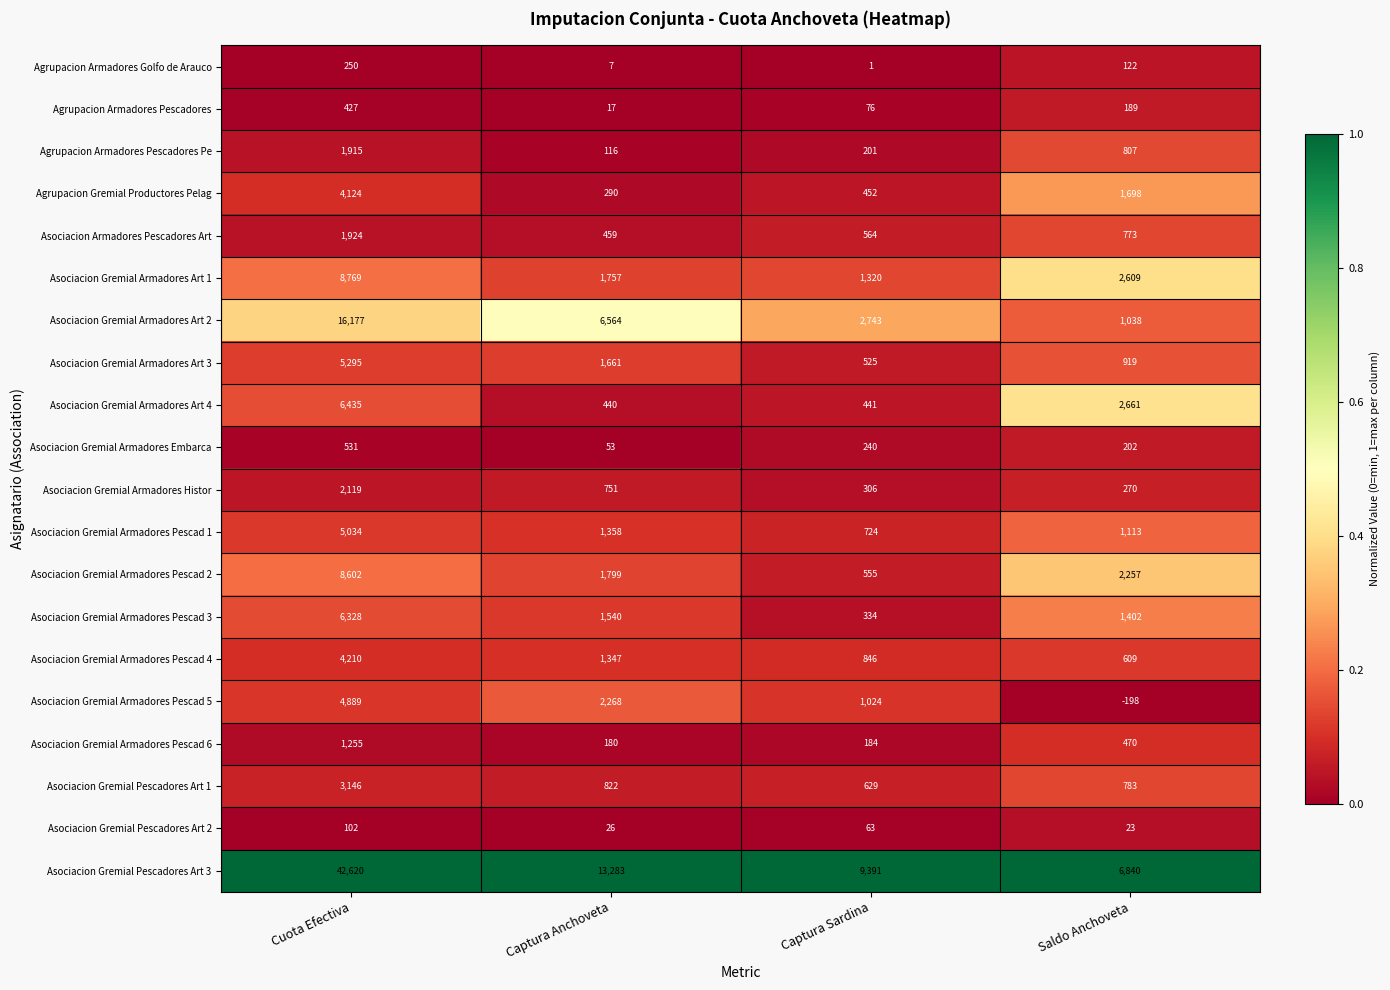

Which series has the largest range (max minus min)?

Asociacion Gremial Pescadores Art 3